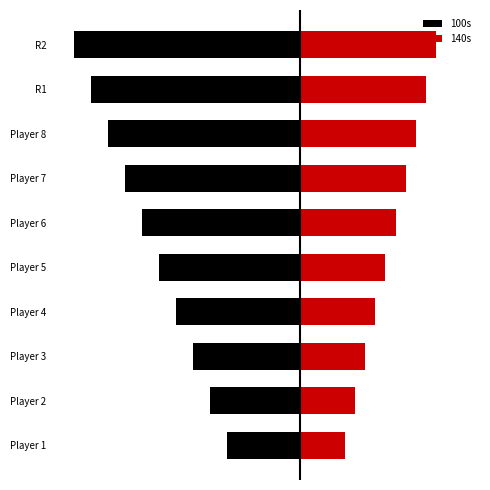

Which series has the largest range (max minus min)?

100s